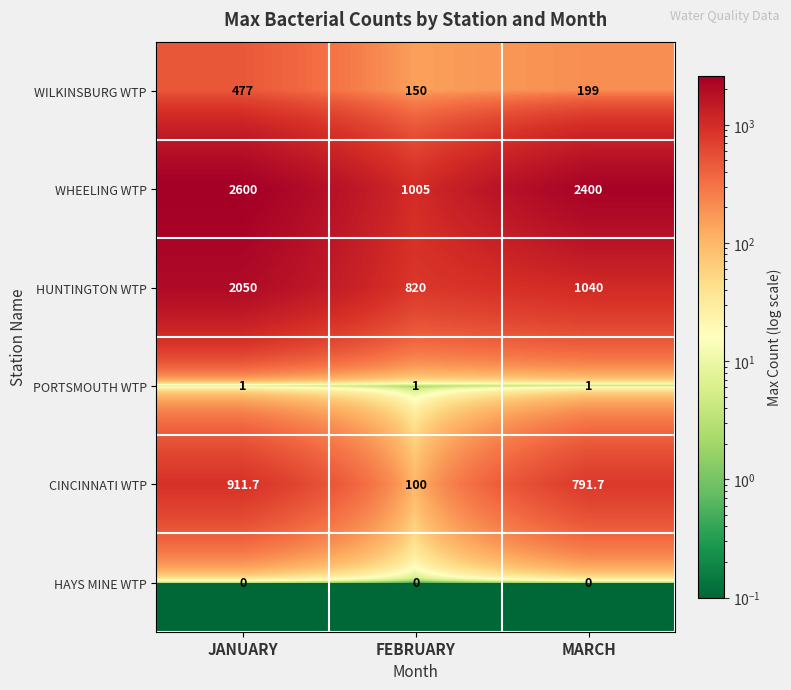

Which category has the lowest value in the WHEELING WTP series?

FEBRUARY